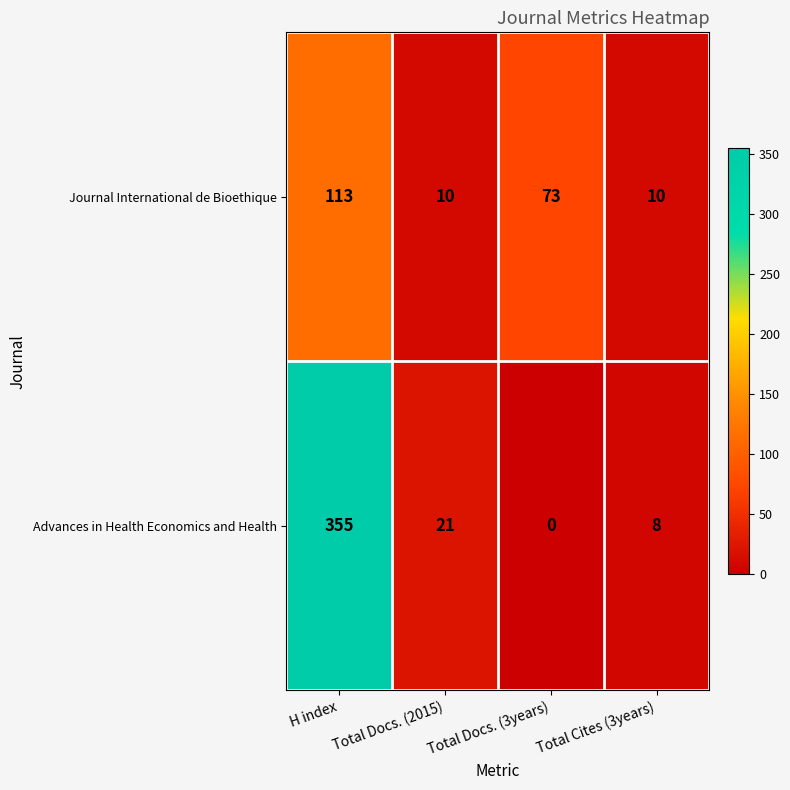

What is the sum of the Advances in Health Economics and Health values at H index and Total Docs. (2015)?

376